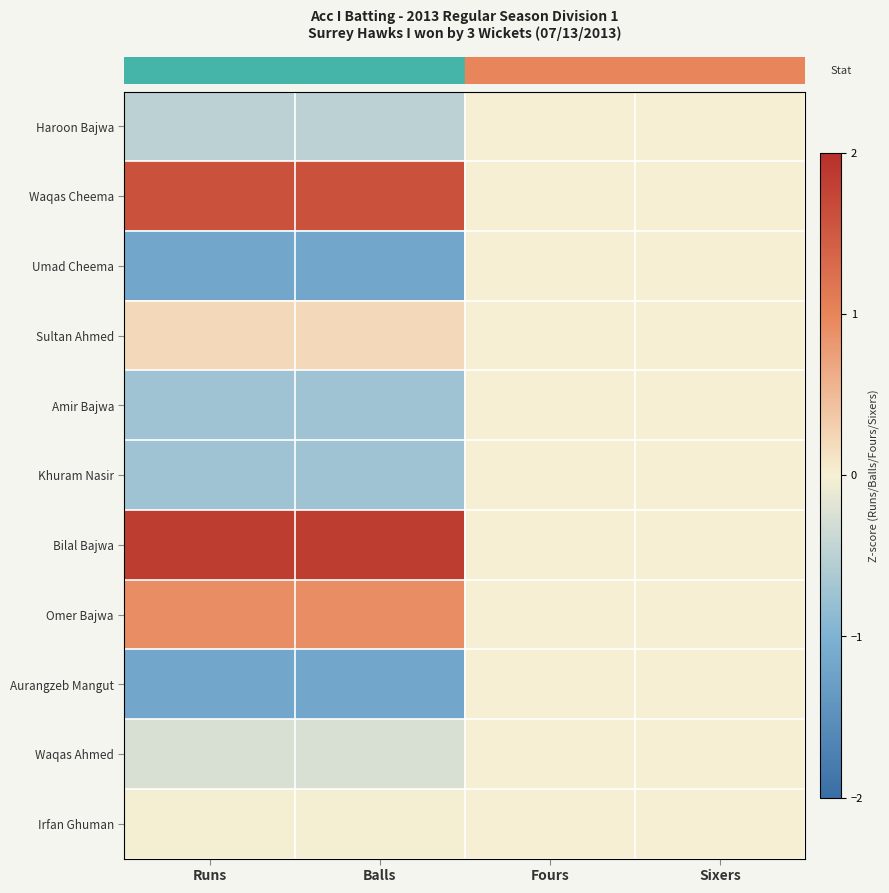

At how many categories does at least one series exceed 1?

2